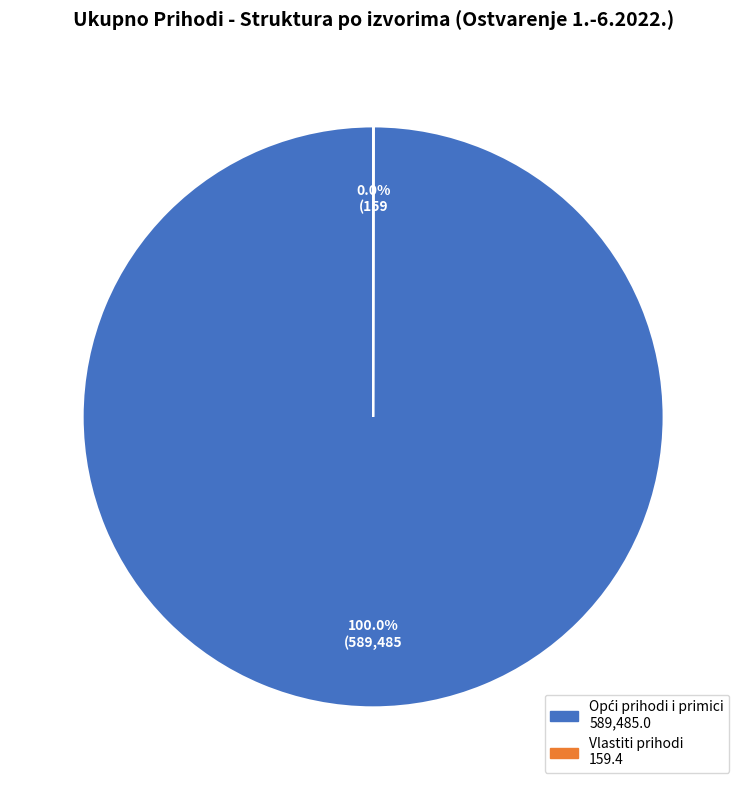

Combined, what portion of the pie is Opći prihodi i primici and Vlastiti prihodi?

100.0%